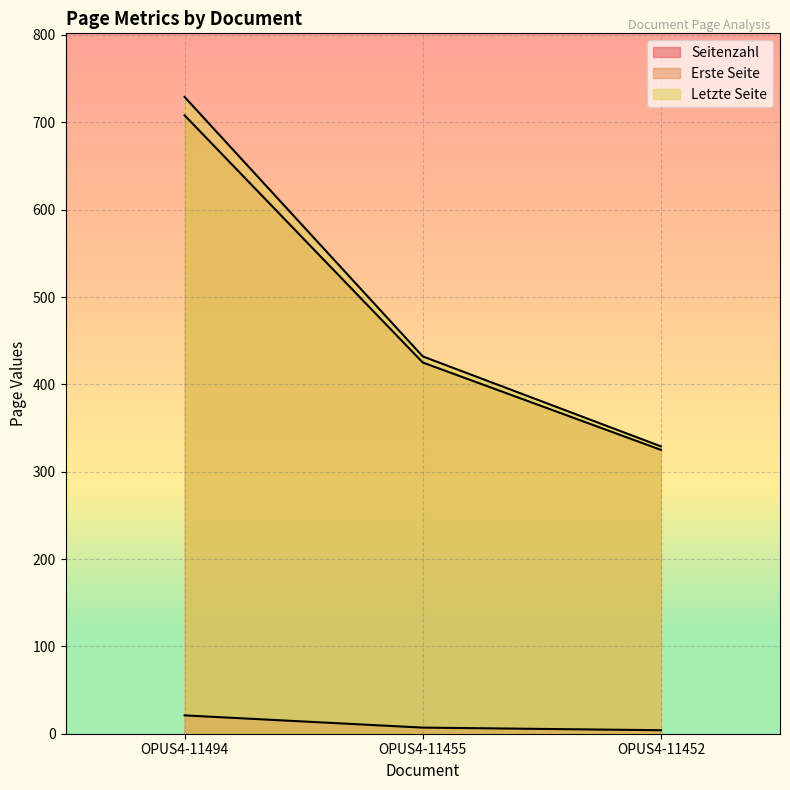

What is the sum of the Erste Seite values at OPUS4-11455 and OPUS4-11452?

750